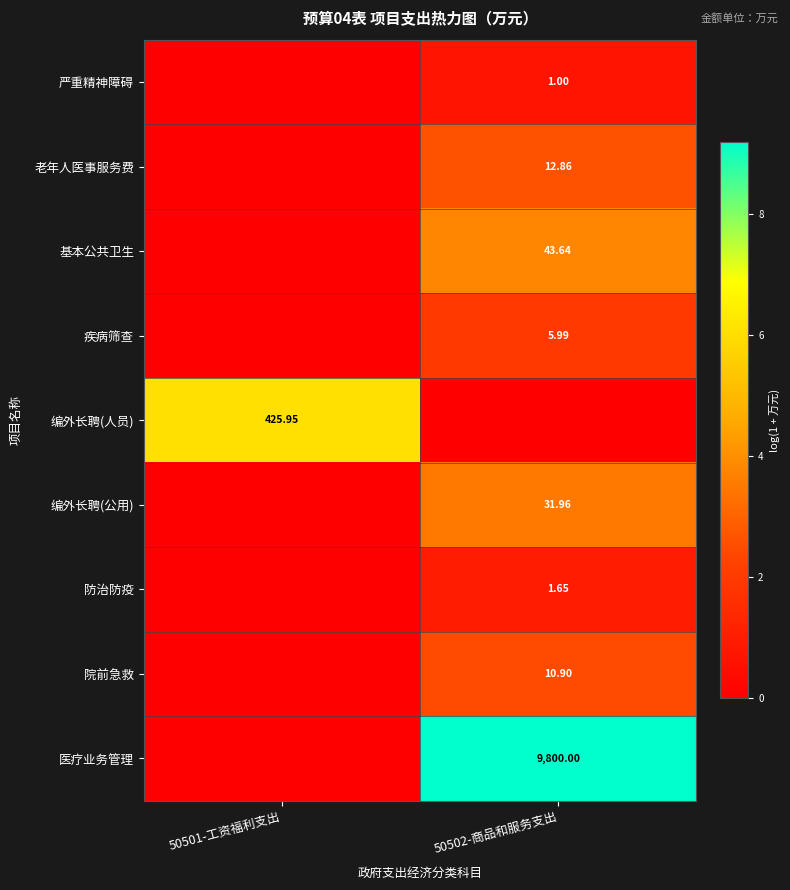

List the series in order of their peak value, highest first.

医疗业务管理, 编外长聘(人员), 基本公共卫生, 编外长聘(公用), 老年人医事服务费, 院前急救, 疾病筛查, 防治防疫, 严重精神障碍